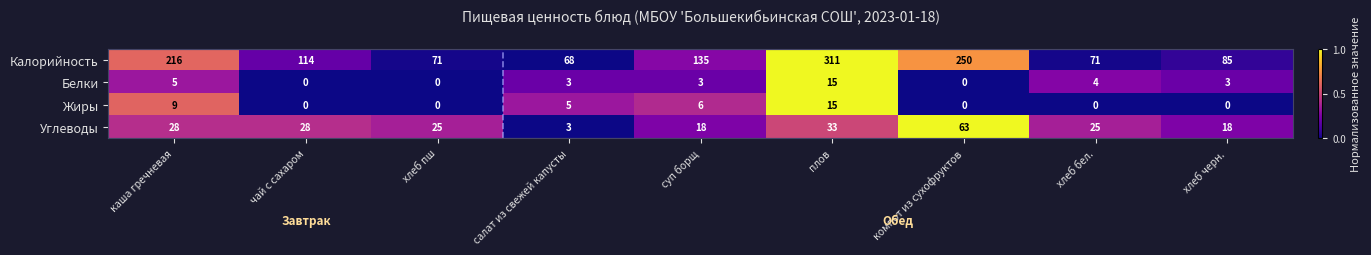

Which series has the largest range (max minus min)?

Калорийность